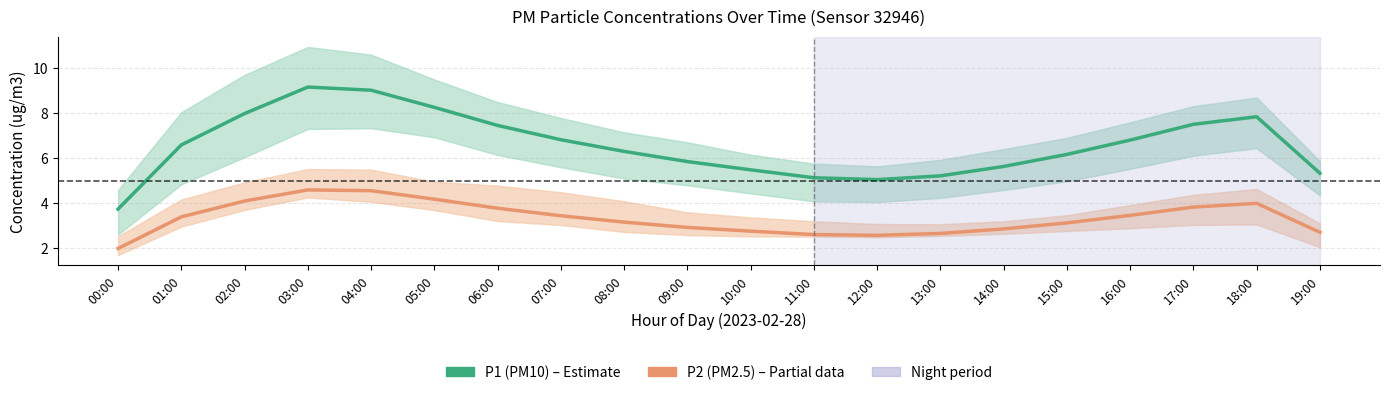

True or false: P2 (PM2.5) and P1 (PM10) cross at least once.

False